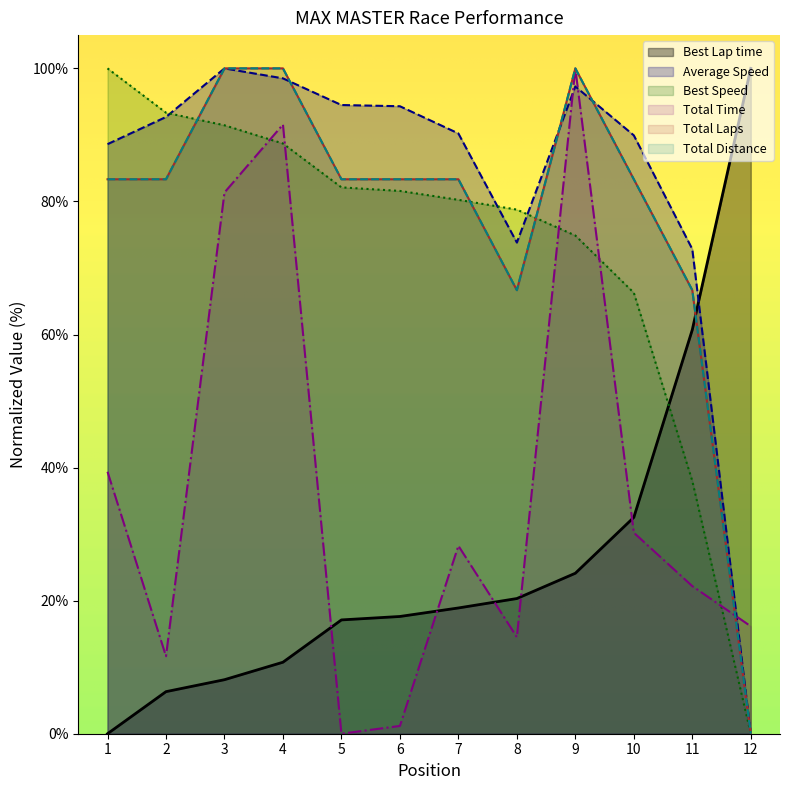

What is the value of the Total Distance point at the 9th from the left?

100.0